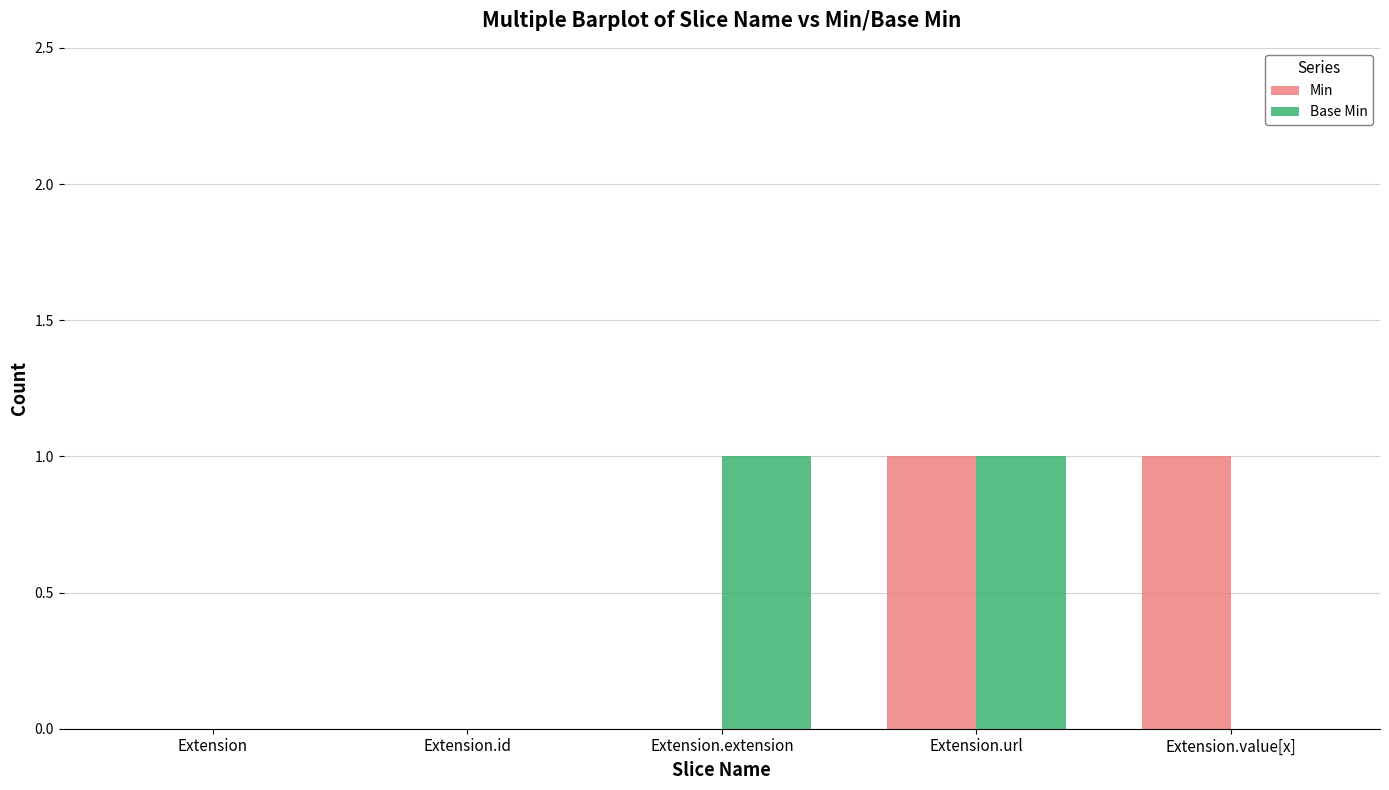

What is the sum of all Min values?

2